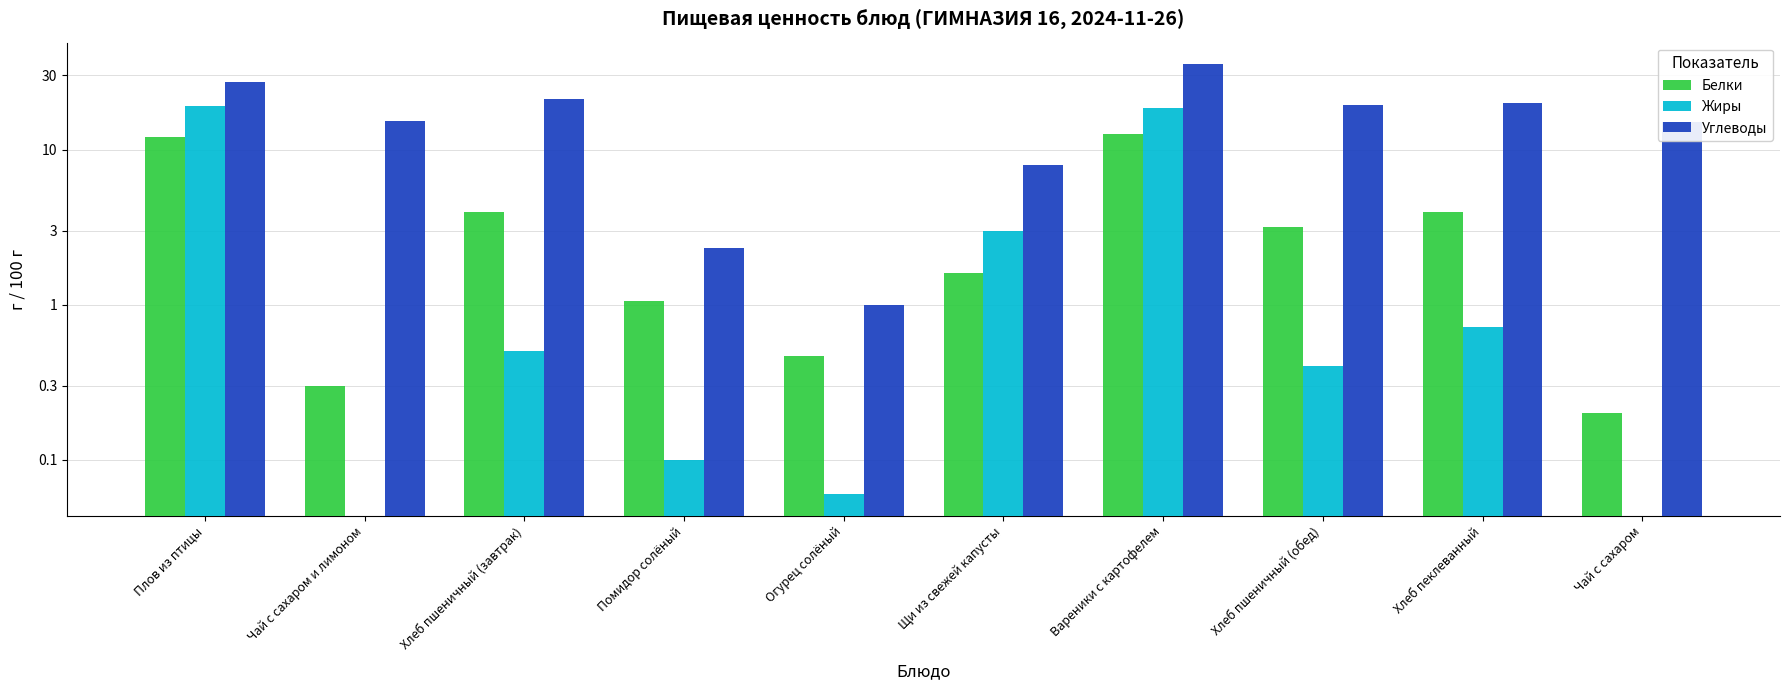

What is the difference between the second highest and second lowest values in the Жиры series?

18.4